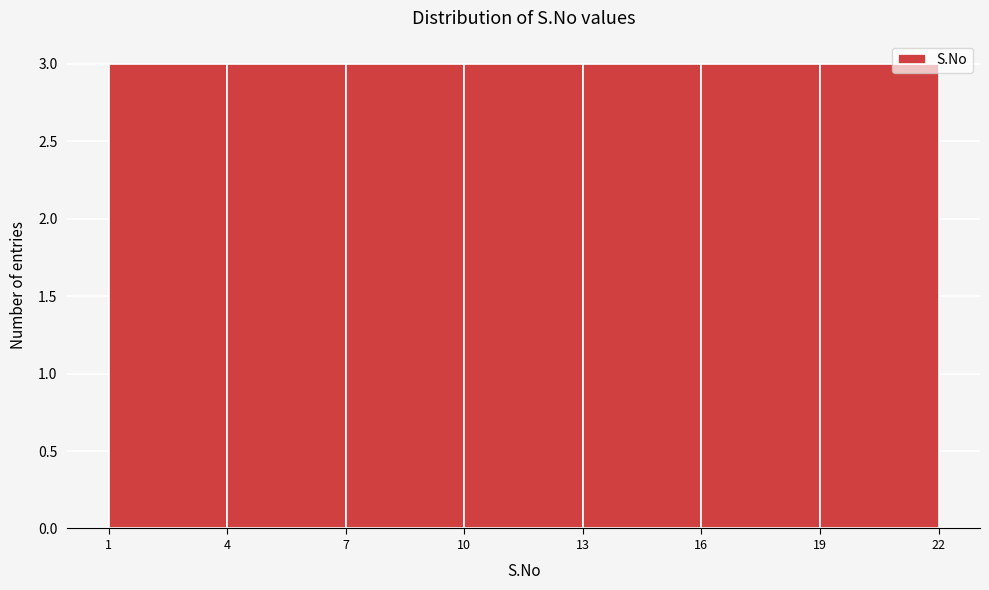

Reading left to right, list every bar in this chart as the range it spans on the x-axis followed by its height. The values are not printed on the chart, so give them approximately, as read against the axis.

1 to 4: 3
4 to 7: 3
7 to 10: 3
10 to 13: 3
13 to 16: 3
16 to 19: 3
19 to 22: 3